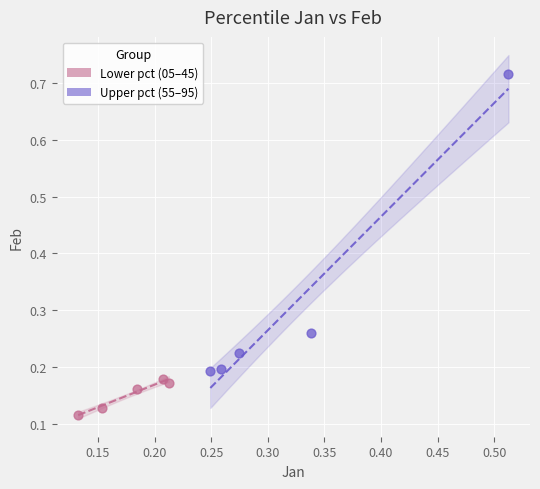

Which series has the largest Y range (max minus min)?

Upper pct (55–95)